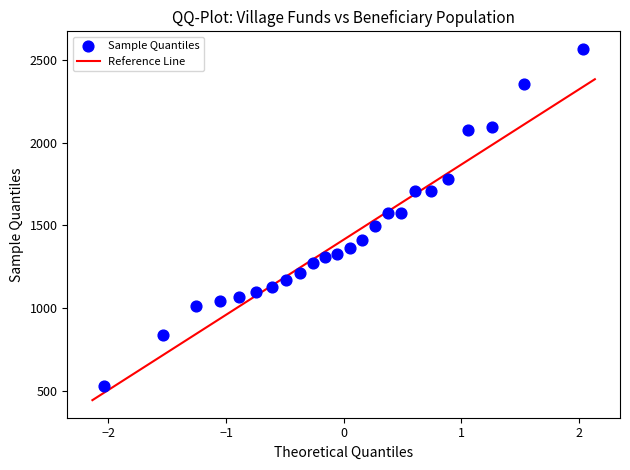

What is the range of Y values (max minus min)?

2041